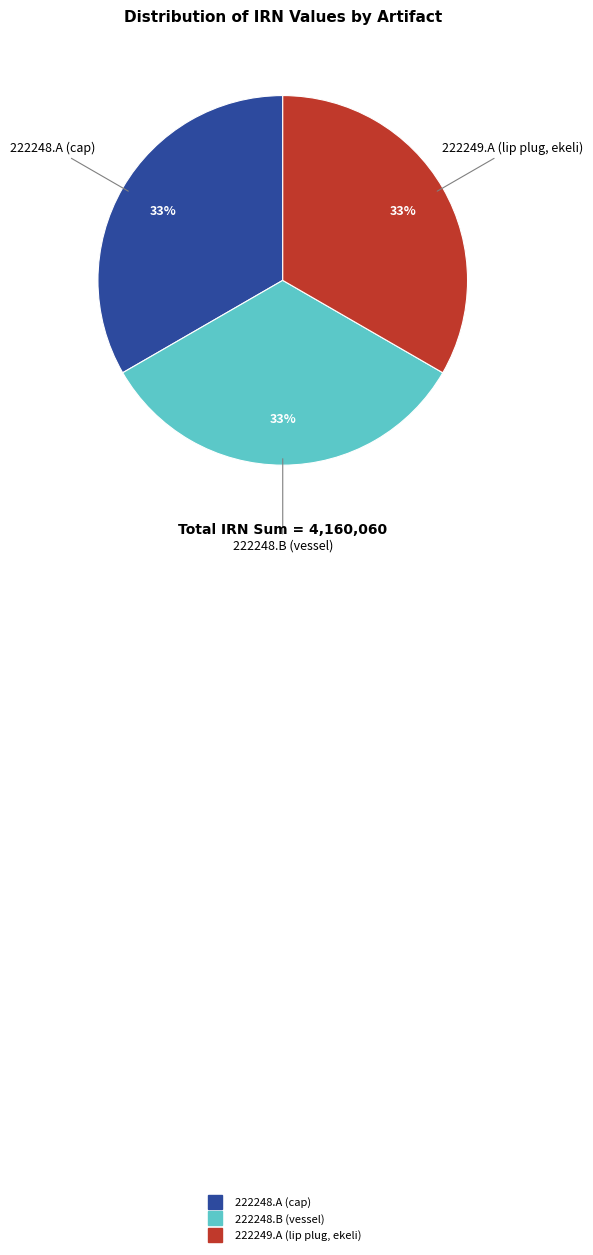

Approximately how many times larger is the value at 222248.B (vessel) compared to 222249.A (lip plug, ekeli)?

1.0